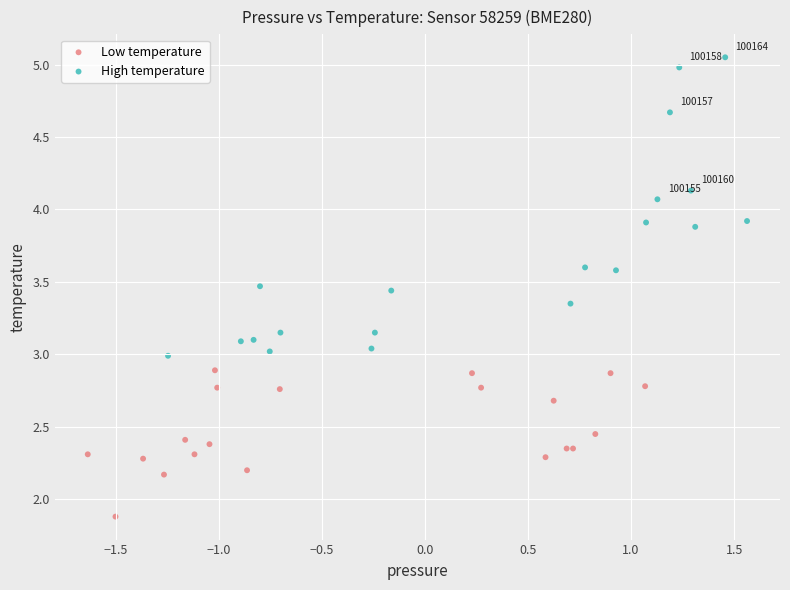

Which series reaches the maximum Y coordinate?

High temperature